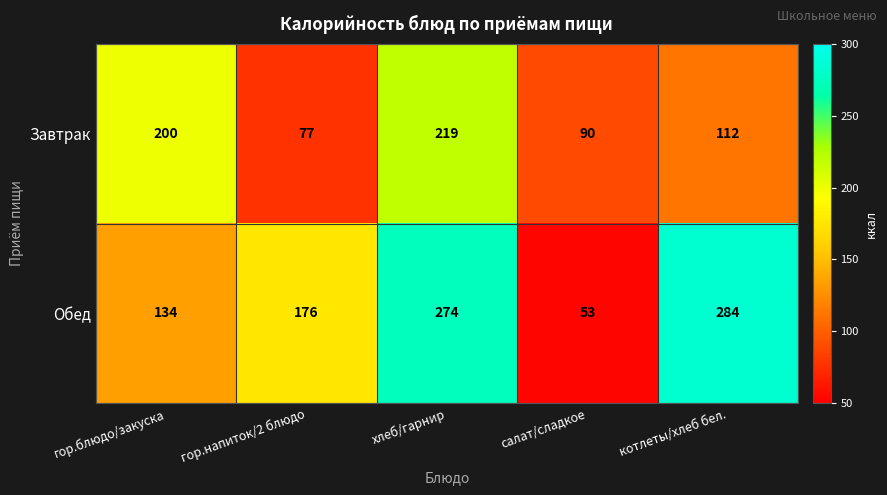

Reading right to left, extract all data points from this chart.

Завтрак: 112	90	219	77	200
Обед: 284	53	274	176	134